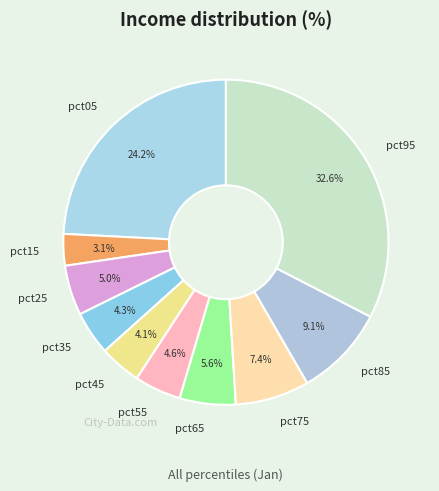

True or false: pct35 accounts for 4% of the total.

True